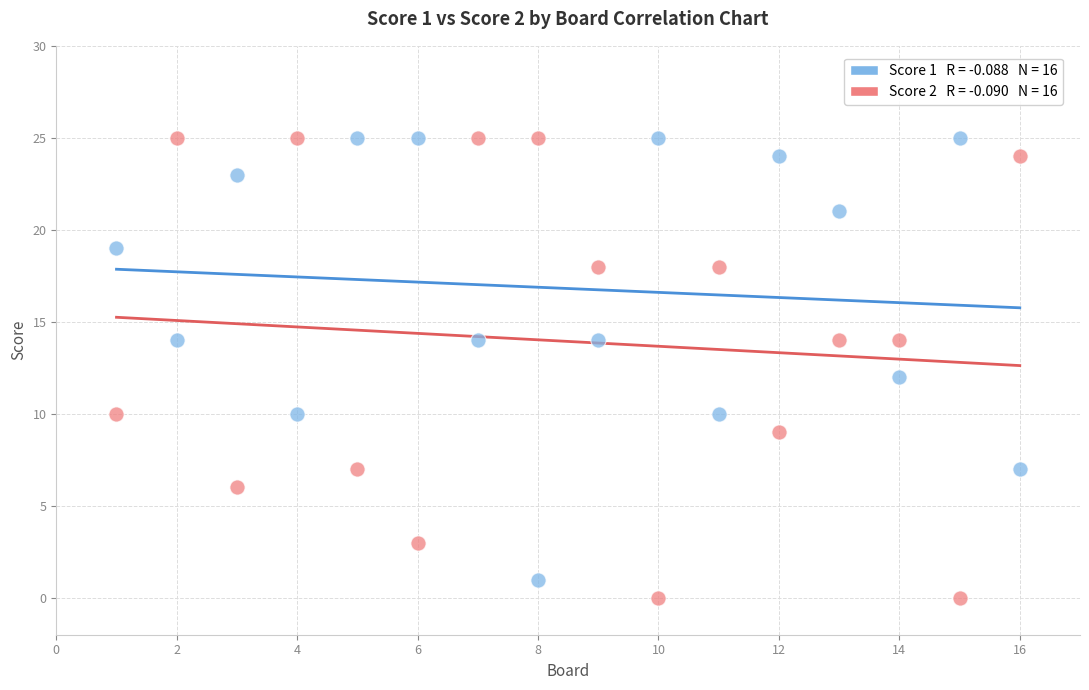

Across all data points, what is the range of X values (max minus min)?

15